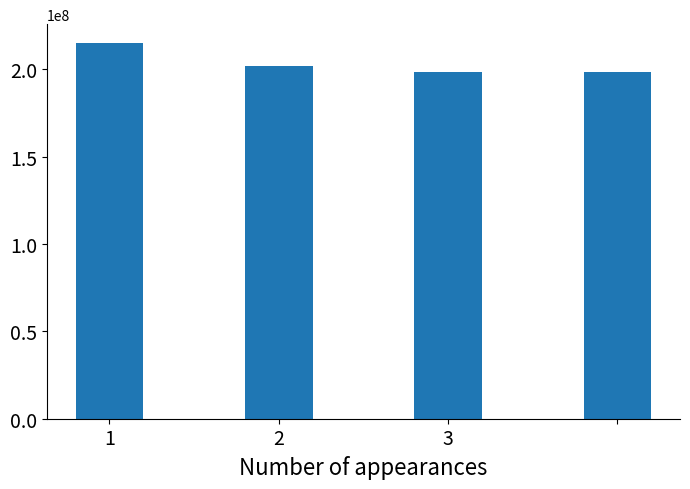

How many series are shown in this chart?

1